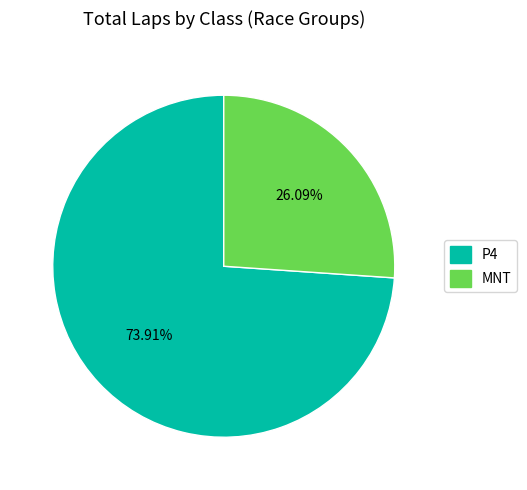

Is there any slice that represents more than half of the pie?

Yes